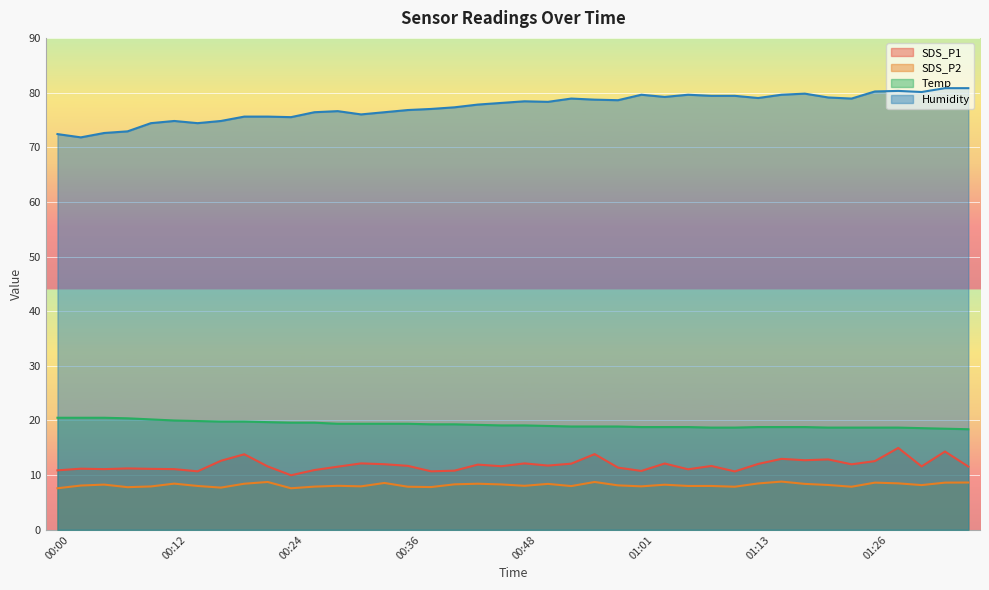

Which series changed the most between 00:36 and 00:39?

SDS_P1